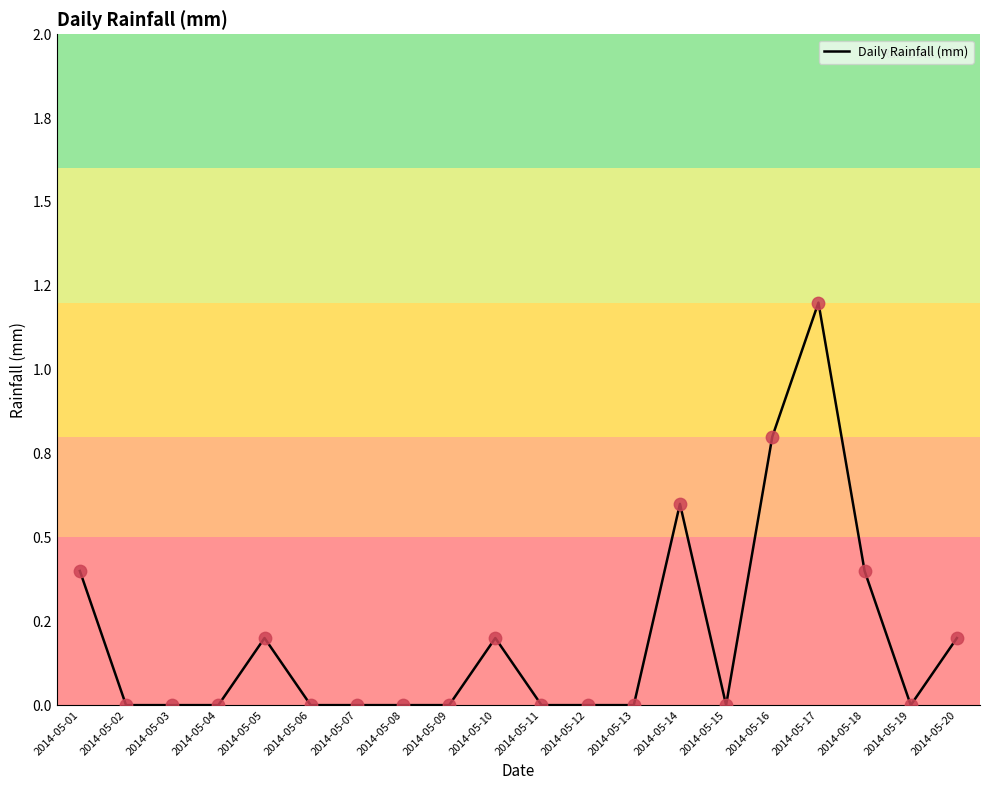

Between 2014-05-01 and 2014-05-14, which is larger?

2014-05-14